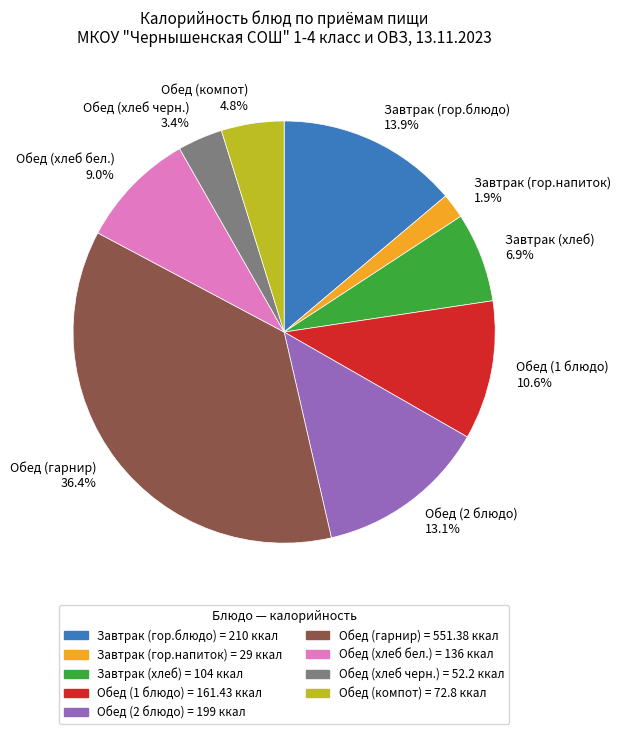

What is the total percentage of Обед (2 блюдо) and Обед (компот)?

17.9%